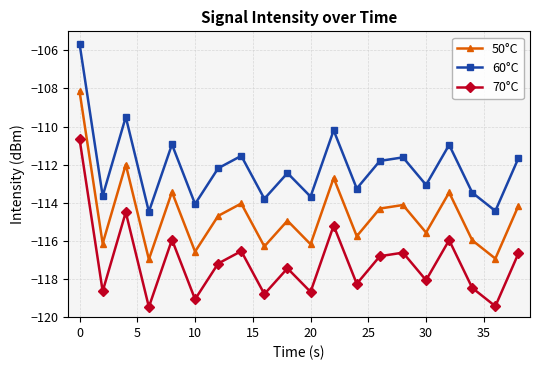

True or false: 60°C and 70°C intersect in this chart.

False